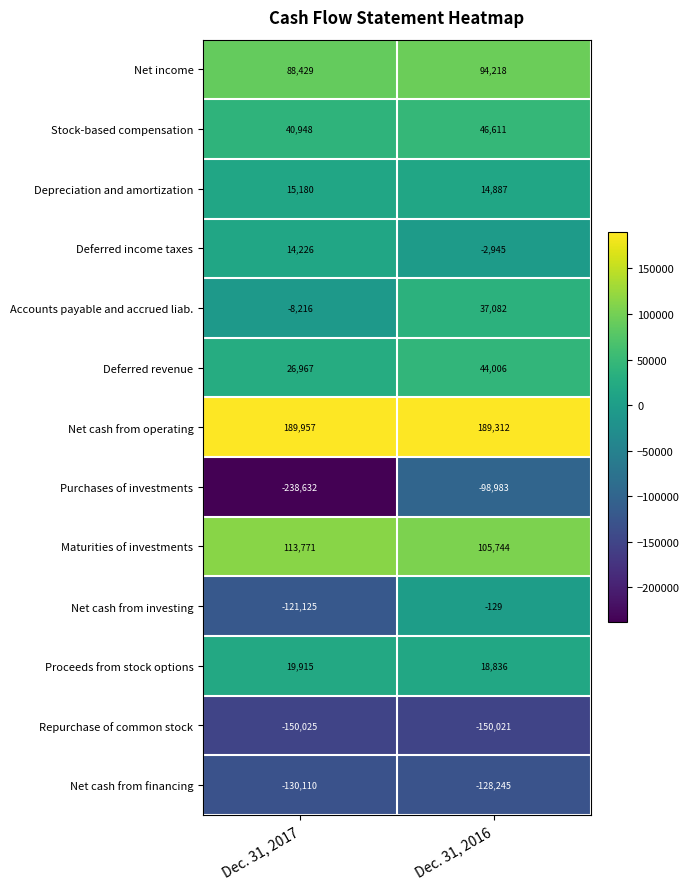

What is the spread (max minus min) of values at Dec. 31, 2017?

428589